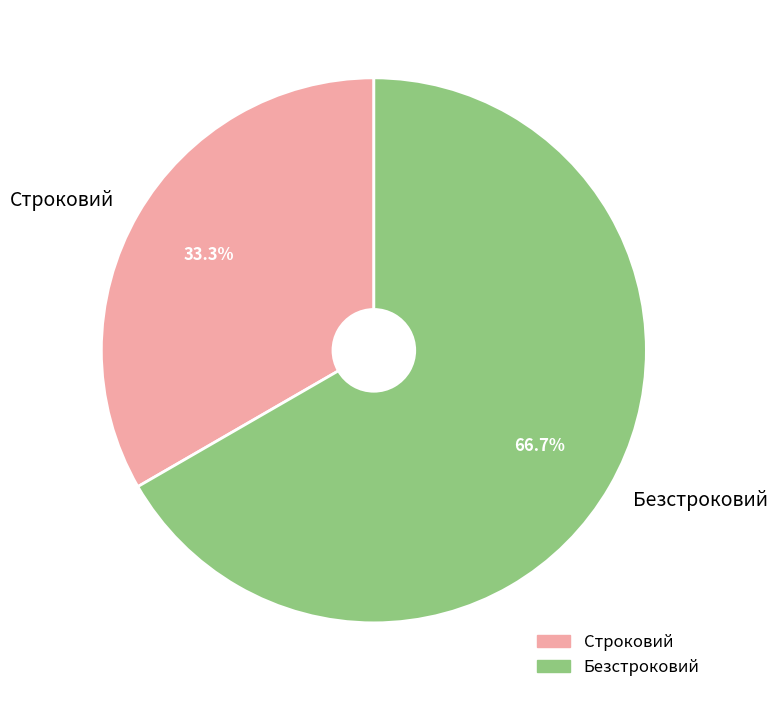

Is Безстроковий the majority of the pie?

Yes